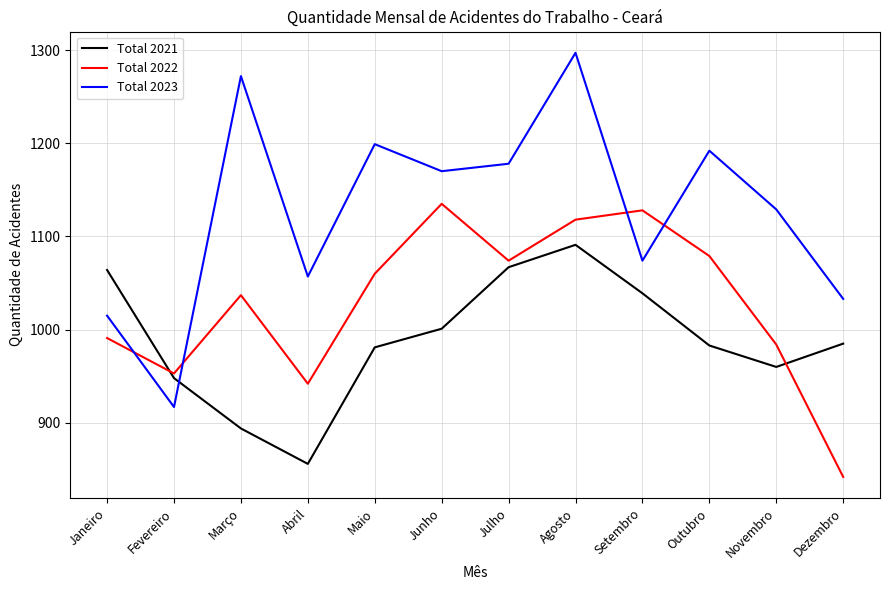

Rank the categories by Total 2022 value from lowest to highest.

Dezembro, Abril, Fevereiro, Novembro, Janeiro, Março, Maio, Julho, Outubro, Agosto, Setembro, Junho